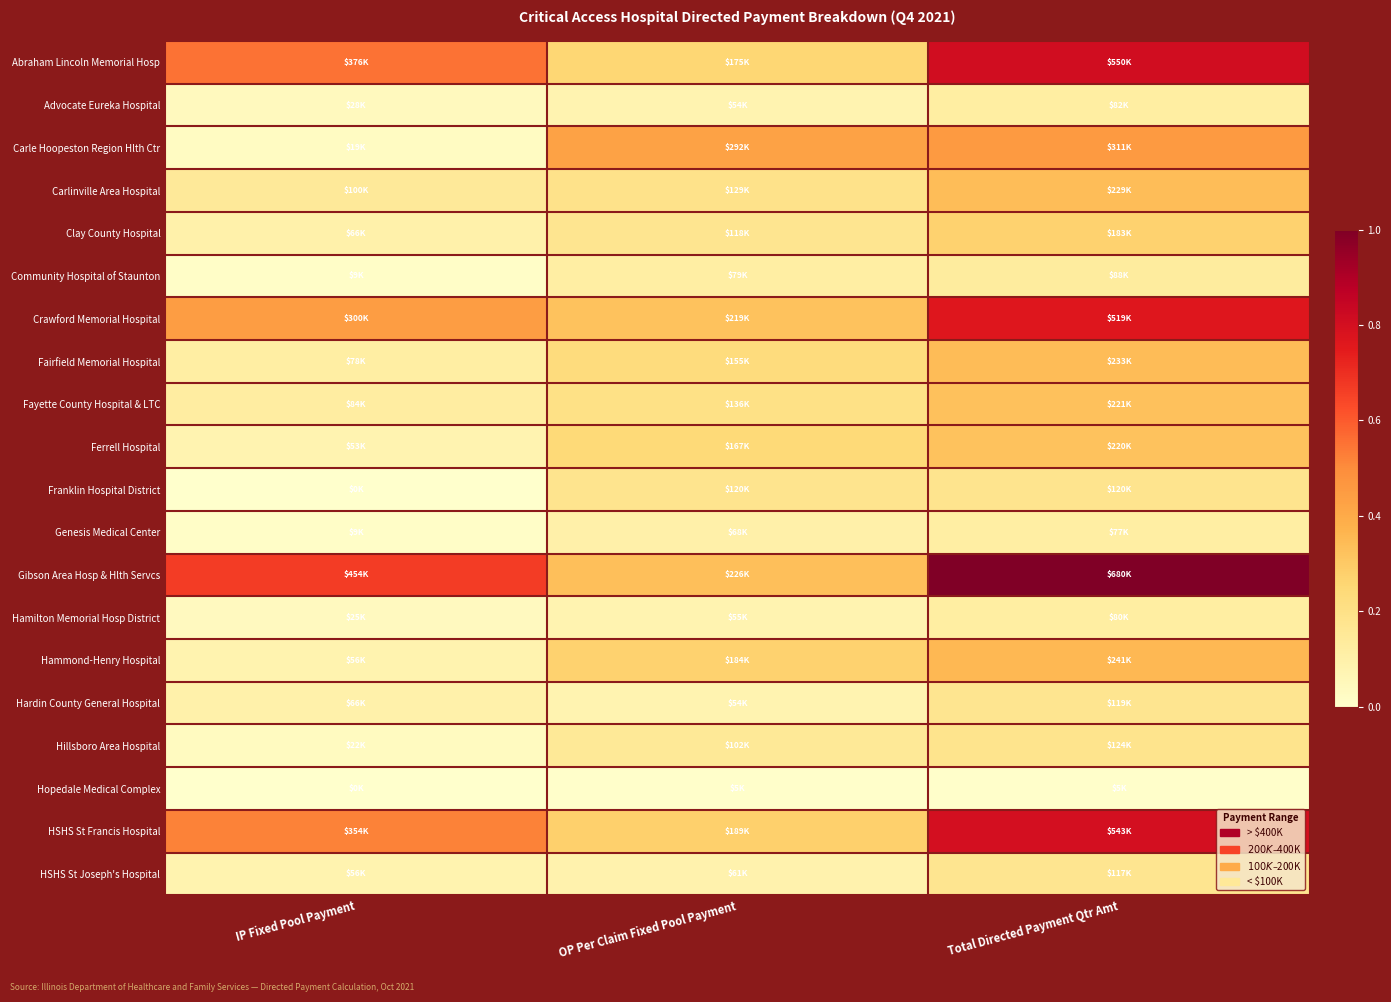

Reading left to right, list all the values displayed in this chart.

Abraham Lincoln Memorial Hosp: IP Fixed Pool Payment=0.6	OP Per Claim Fixed Pool Payment=0.3	Total Directed Payment Qtr Amt=0.8
Advocate Eureka Hospital: IP Fixed Pool Payment=0.0	OP Per Claim Fixed Pool Payment=0.1	Total Directed Payment Qtr Amt=0.1
Carle Hoopeston Region Hlth Ctr: IP Fixed Pool Payment=0.0	OP Per Claim Fixed Pool Payment=0.4	Total Directed Payment Qtr Amt=0.5
Carlinville Area Hospital: IP Fixed Pool Payment=0.1	OP Per Claim Fixed Pool Payment=0.2	Total Directed Payment Qtr Amt=0.3
Clay County Hospital: IP Fixed Pool Payment=0.1	OP Per Claim Fixed Pool Payment=0.2	Total Directed Payment Qtr Amt=0.3
Community Hospital of Staunton: IP Fixed Pool Payment=0.0	OP Per Claim Fixed Pool Payment=0.1	Total Directed Payment Qtr Amt=0.1
Crawford Memorial Hospital: IP Fixed Pool Payment=0.4	OP Per Claim Fixed Pool Payment=0.3	Total Directed Payment Qtr Amt=0.8
Fairfield Memorial Hospital: IP Fixed Pool Payment=0.1	OP Per Claim Fixed Pool Payment=0.2	Total Directed Payment Qtr Amt=0.3
Fayette County Hospital & LTC: IP Fixed Pool Payment=0.1	OP Per Claim Fixed Pool Payment=0.2	Total Directed Payment Qtr Amt=0.3
Ferrell Hospital: IP Fixed Pool Payment=0.1	OP Per Claim Fixed Pool Payment=0.2	Total Directed Payment Qtr Amt=0.3
Franklin Hospital District: IP Fixed Pool Payment=0.0	OP Per Claim Fixed Pool Payment=0.2	Total Directed Payment Qtr Amt=0.2
Genesis Medical Center: IP Fixed Pool Payment=0.0	OP Per Claim Fixed Pool Payment=0.1	Total Directed Payment Qtr Amt=0.1
Gibson Area Hosp & Hlth Servcs: IP Fixed Pool Payment=0.7	OP Per Claim Fixed Pool Payment=0.3	Total Directed Payment Qtr Amt=1.0
Hamilton Memorial Hosp District: IP Fixed Pool Payment=0.0	OP Per Claim Fixed Pool Payment=0.1	Total Directed Payment Qtr Amt=0.1
Hammond-Henry Hospital: IP Fixed Pool Payment=0.1	OP Per Claim Fixed Pool Payment=0.3	Total Directed Payment Qtr Amt=0.4
Hardin County General Hospital: IP Fixed Pool Payment=0.1	OP Per Claim Fixed Pool Payment=0.1	Total Directed Payment Qtr Amt=0.2
Hillsboro Area Hospital: IP Fixed Pool Payment=0.0	OP Per Claim Fixed Pool Payment=0.2	Total Directed Payment Qtr Amt=0.2
Hopedale Medical Complex: IP Fixed Pool Payment=0.0	OP Per Claim Fixed Pool Payment=0.0	Total Directed Payment Qtr Amt=0.0
HSHS St Francis Hospital: IP Fixed Pool Payment=0.5	OP Per Claim Fixed Pool Payment=0.3	Total Directed Payment Qtr Amt=0.8
HSHS St Joseph's Hospital: IP Fixed Pool Payment=0.1	OP Per Claim Fixed Pool Payment=0.1	Total Directed Payment Qtr Amt=0.2